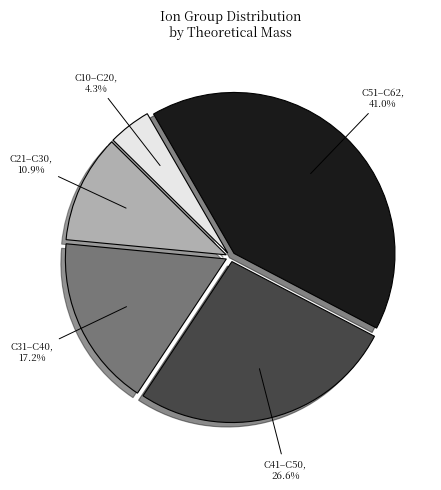

Rank the categories by value from lowest to highest.

C10–C20, C21–C30, C31–C40, C41–C50, C51–C62